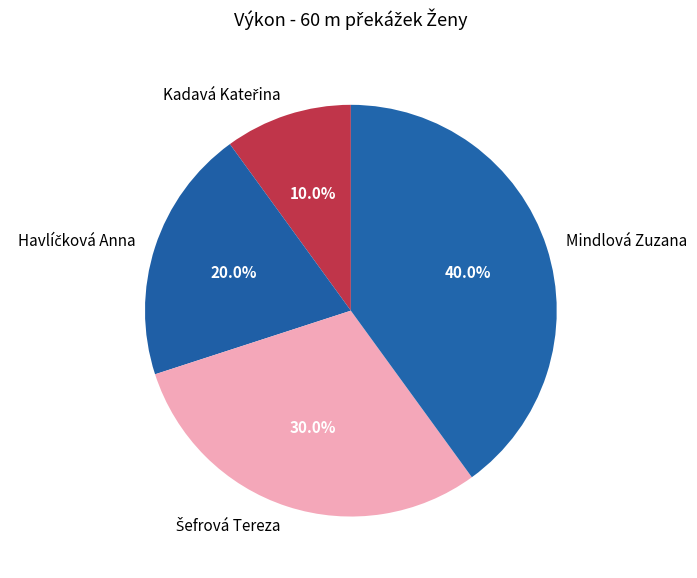

Is there any slice that represents more than half of the pie?

No